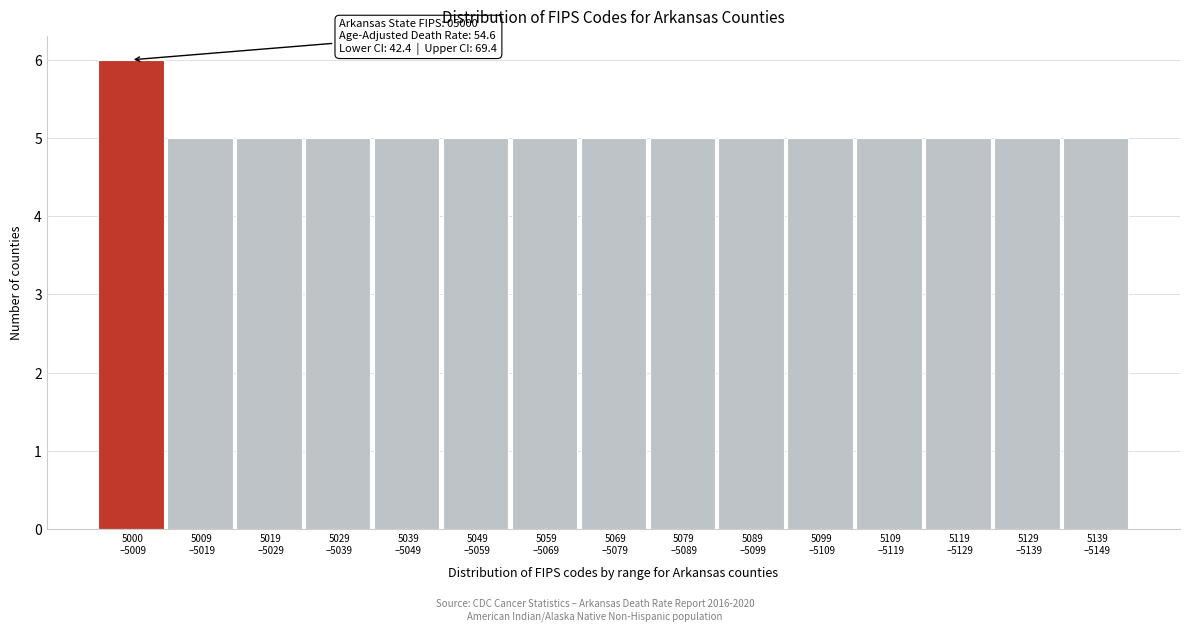

Reading left to right, transcribe all the data shown in this chart.

6	5	5	5	5	5	5	5	5	5	5	5	5	5	5